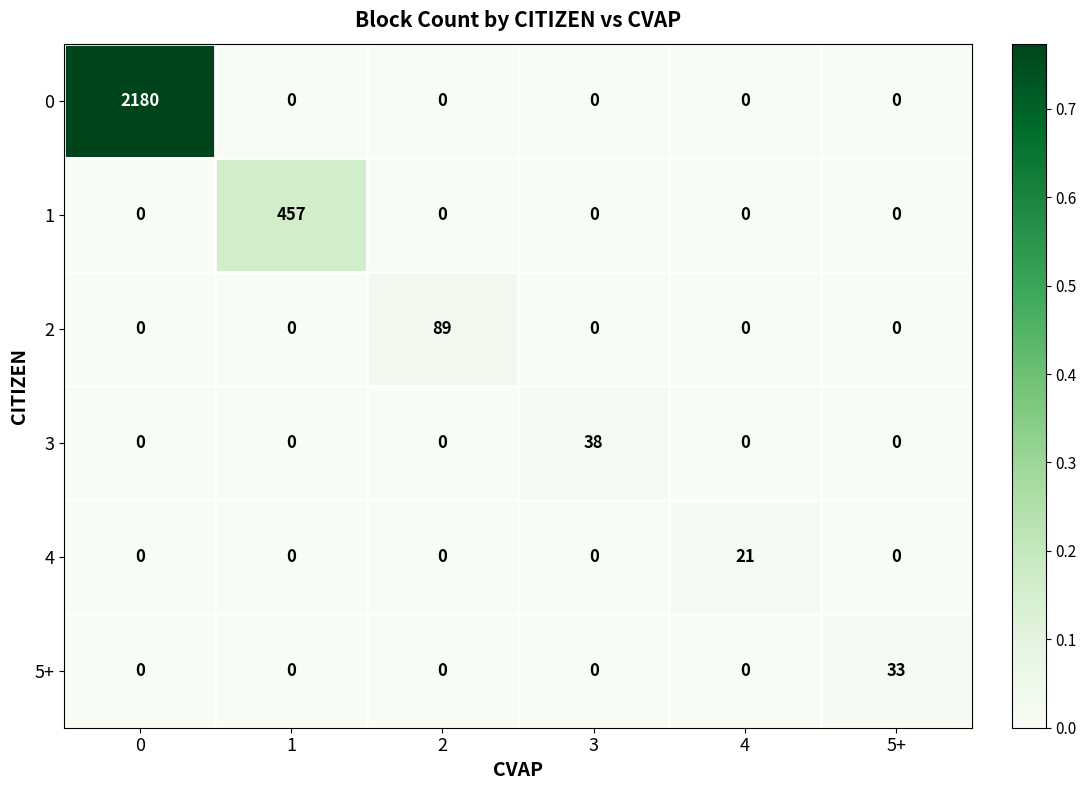

The 5+ series shows 7 at 5+. True or false?

False